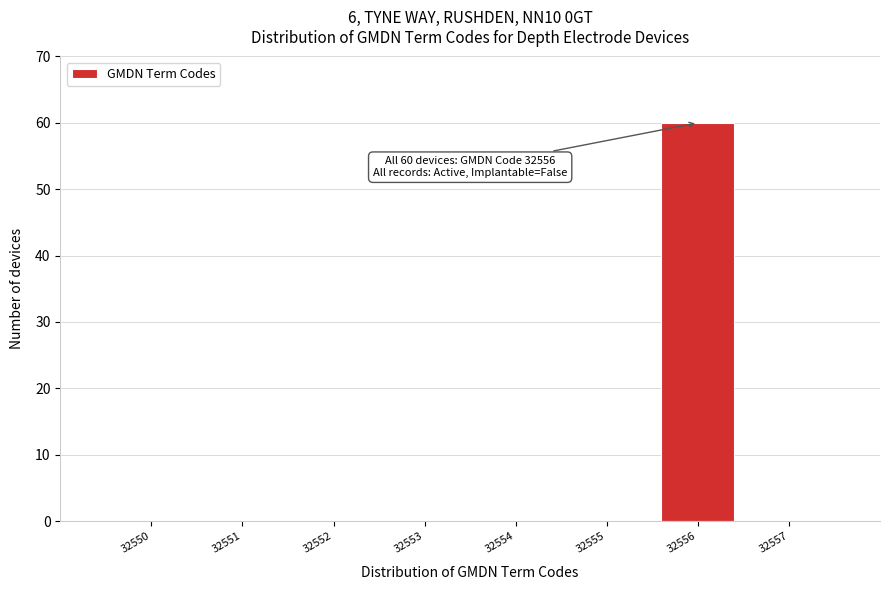

Reading right to left, what are all the values shown in this chart?

32557=0	32556=60	32555=0	32554=0	32553=0	32552=0	32551=0	32550=0